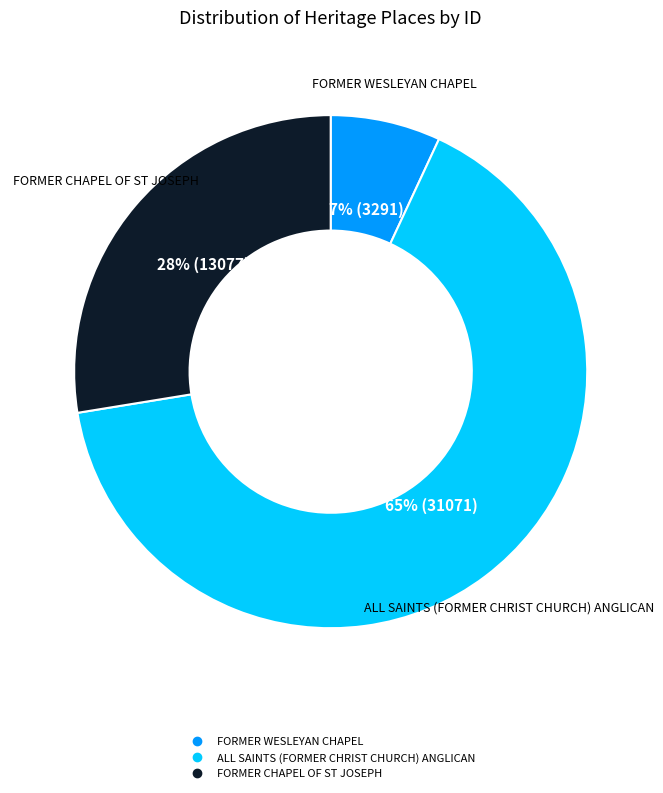

To the nearest percent, what is the average slice percentage?

33%